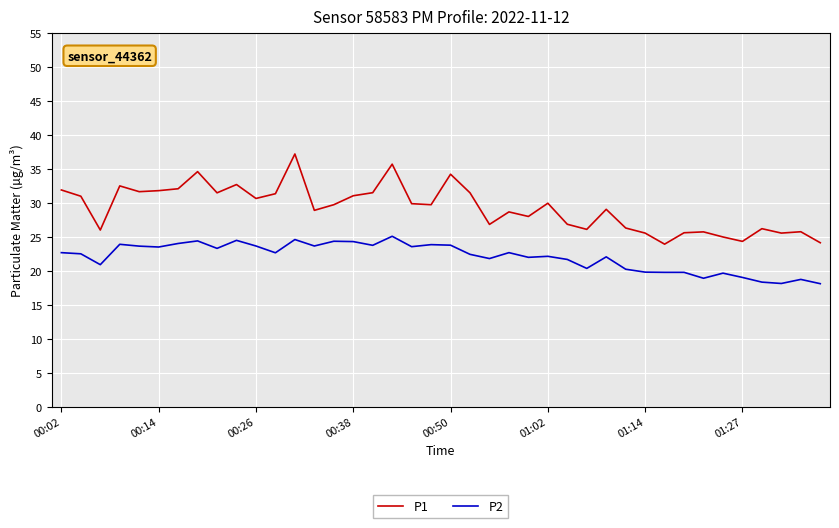

Does the chart have visible grid lines?

Yes